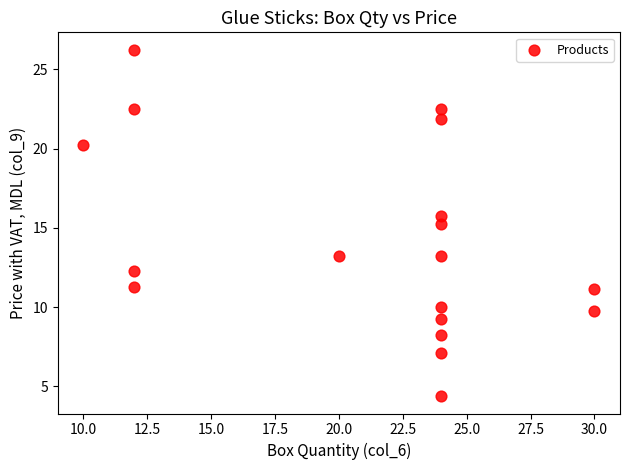

What is the range of X values (max minus min)?

20.0